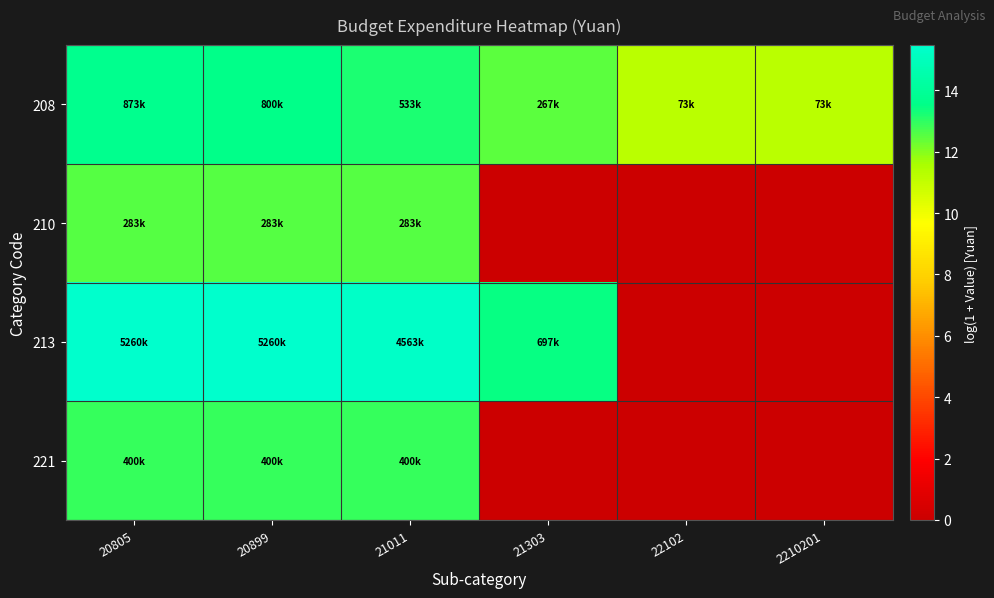

What is the maximum value shown in the chart?

15.5